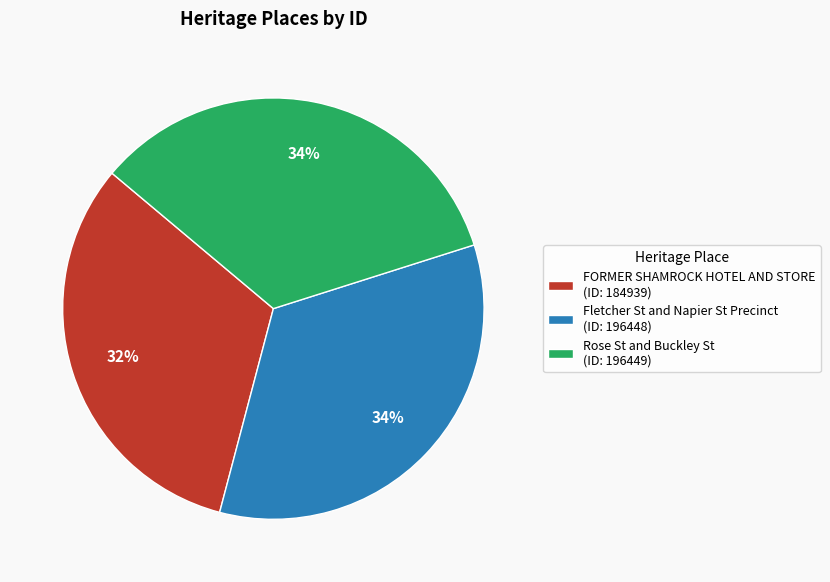

What percentage is the Rose St and Buckley St slice, to the nearest percent?

34%